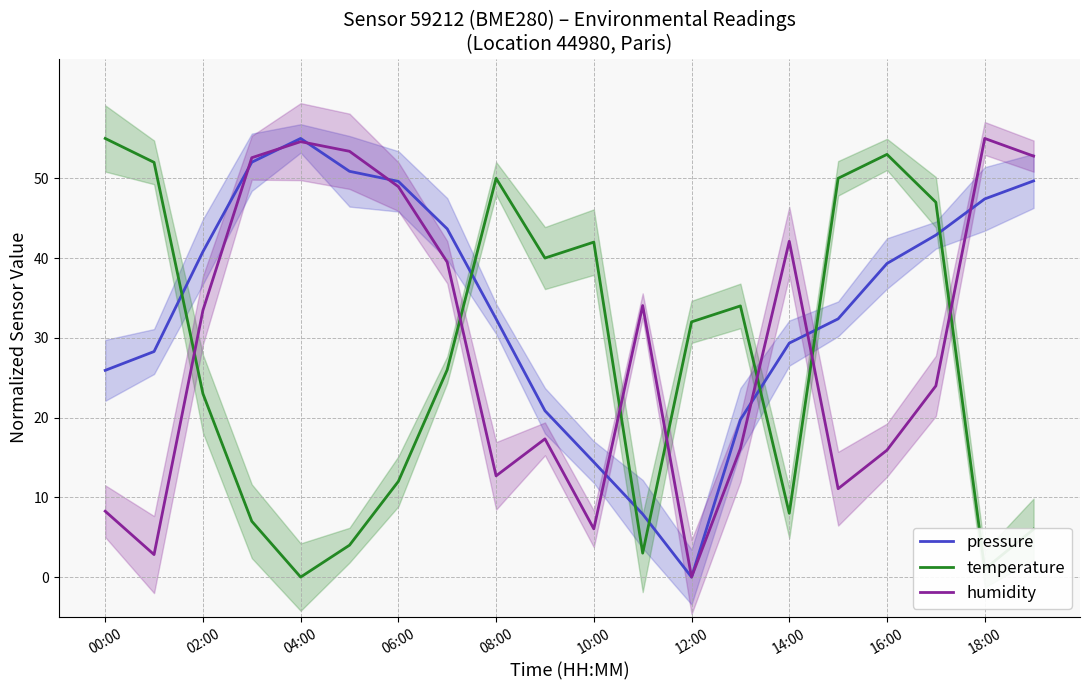

True or false: temperature and humidity intersect in this chart.

True